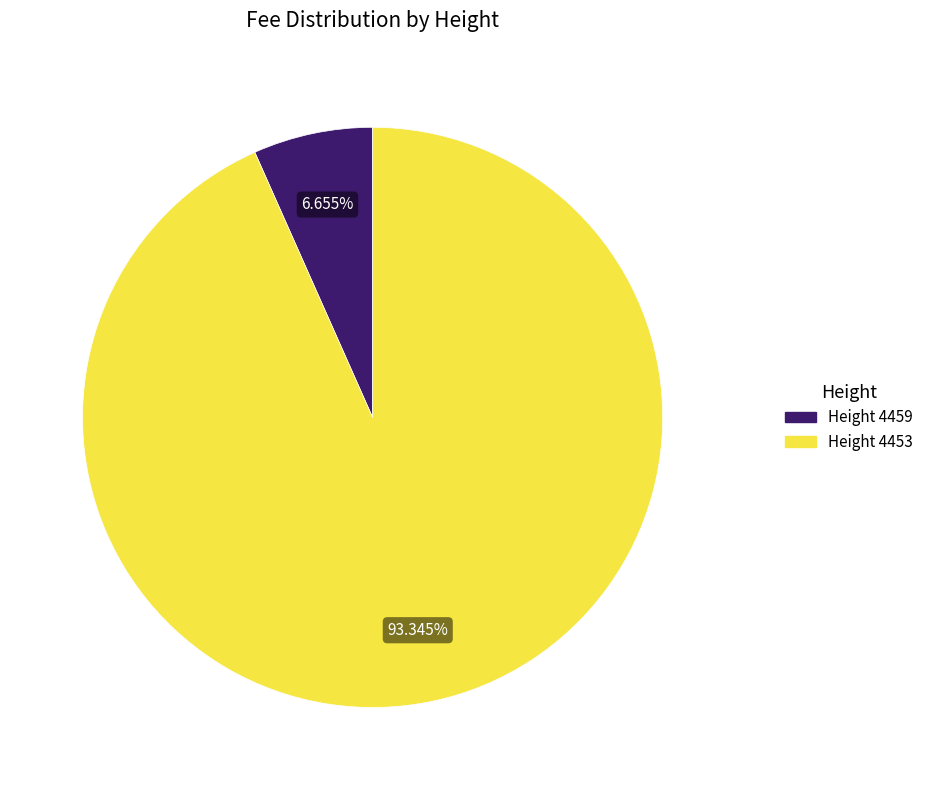

Is Height 4459 the majority of the pie?

No